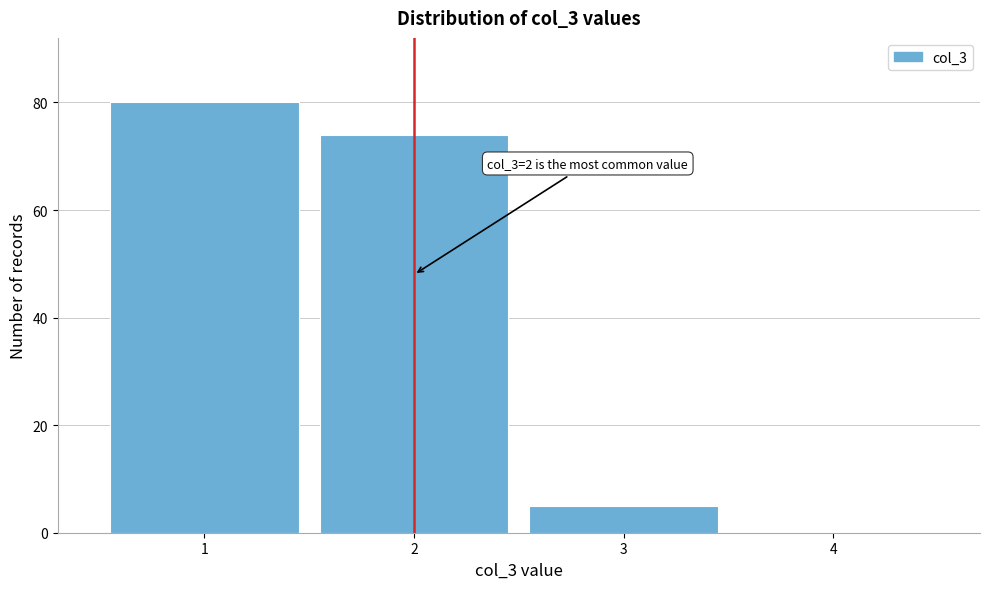

Which range on the x-axis has the tallest bar?

0.5 to 1.5